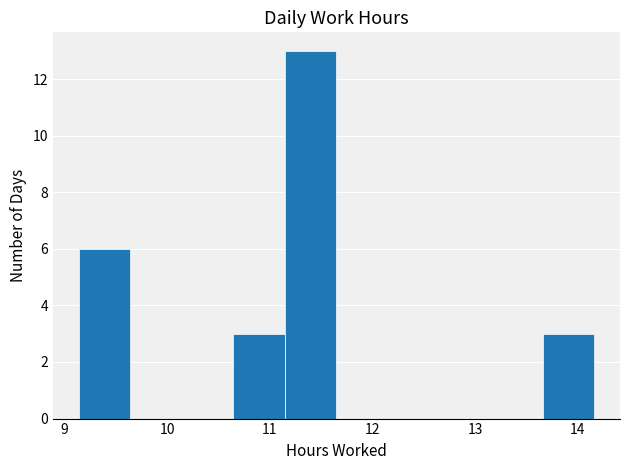

Reading left to right, list every bar in this chart as the range it spans on the x-axis followed by its height. Neither the bar edges nor the heights are printed on the chart, so give them approximately, as read against the axes.

9.1 to 9.6: 6
9.6 to 10.1: 0
10.1 to 10.6: 0
10.6 to 11.1: 3
11.1 to 11.7: 13
11.7 to 12.2: 0
12.2 to 12.7: 0
12.7 to 13.2: 0
13.2 to 13.7: 0
13.7 to 14.2: 3